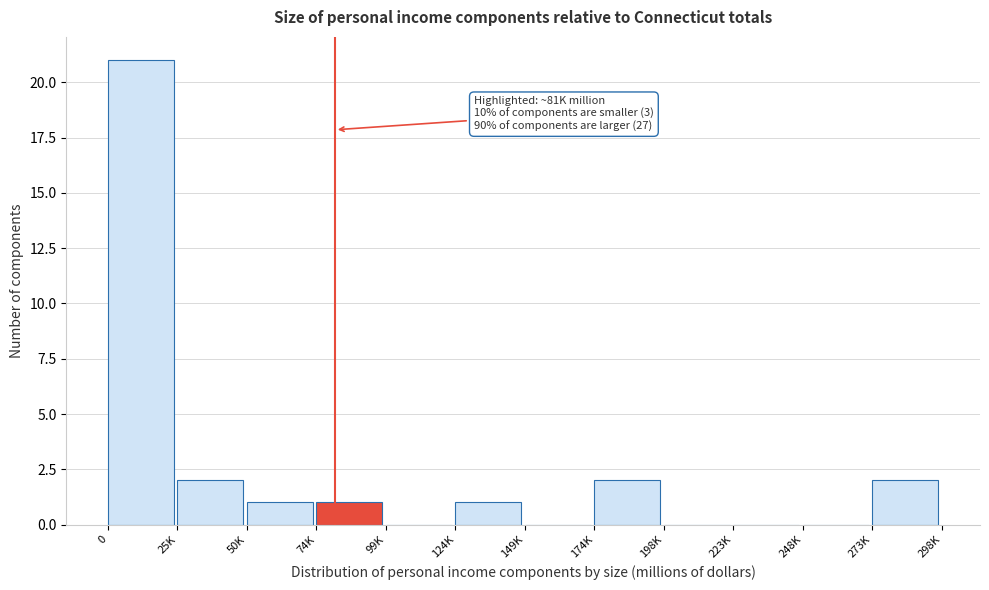

Reading right to left, what are all the values shown in this chart?

273K=2	248K=0	223K=0	198K=0	174K=2	149K=0	124K=1	99K=0	74K=1	50K=1	25K=2	0=21